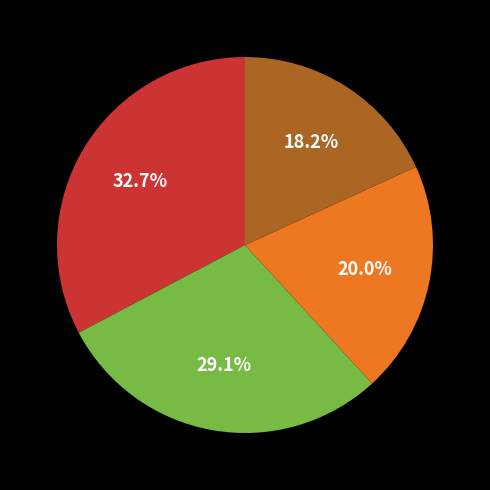

Does any single category account for the majority?

No